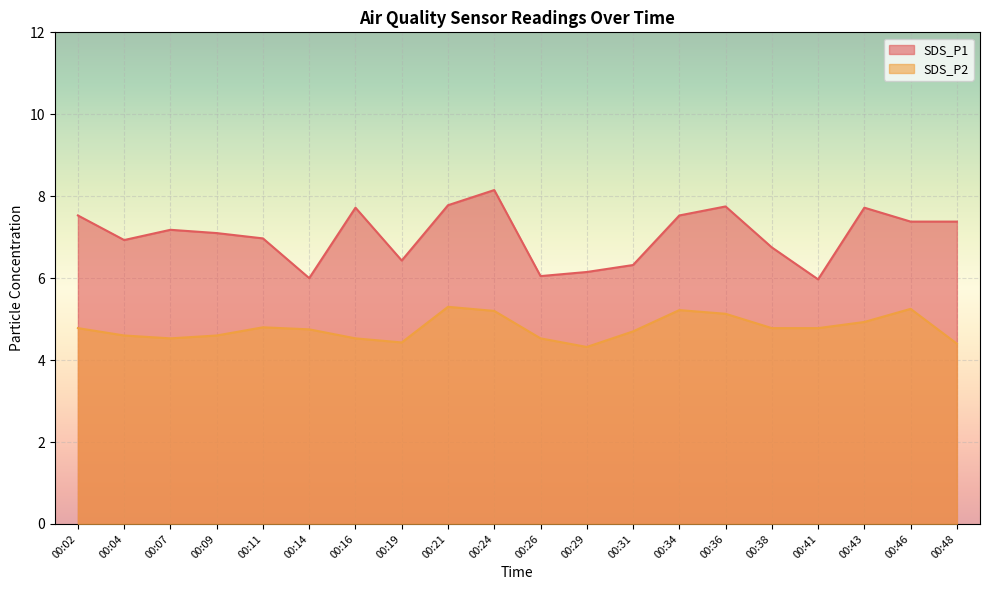

What is the value of the SDS_P1 point at the 14th from the left?

7.5